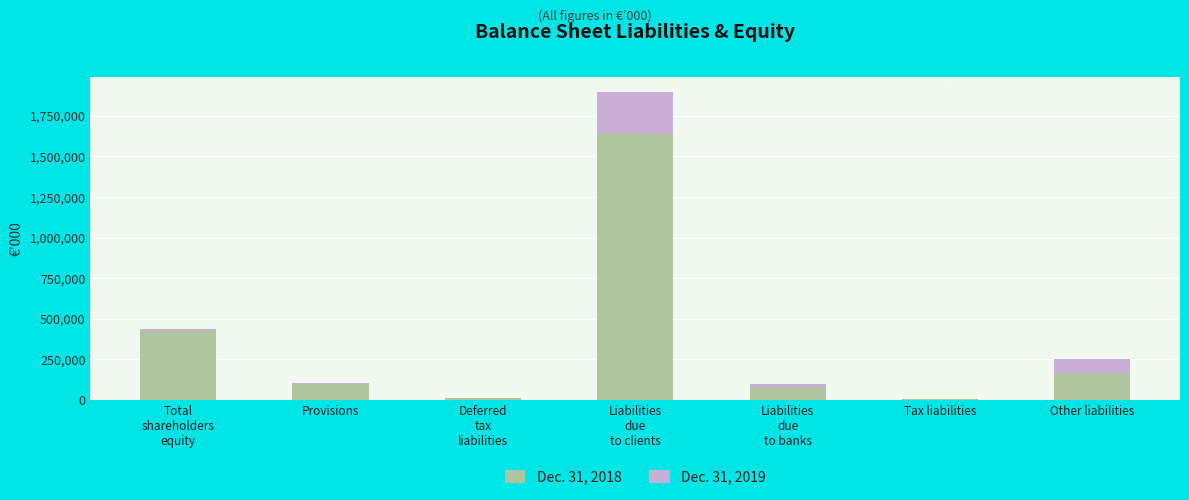

At which category is the sum across all series the highest?

Liabilities
due
to clients